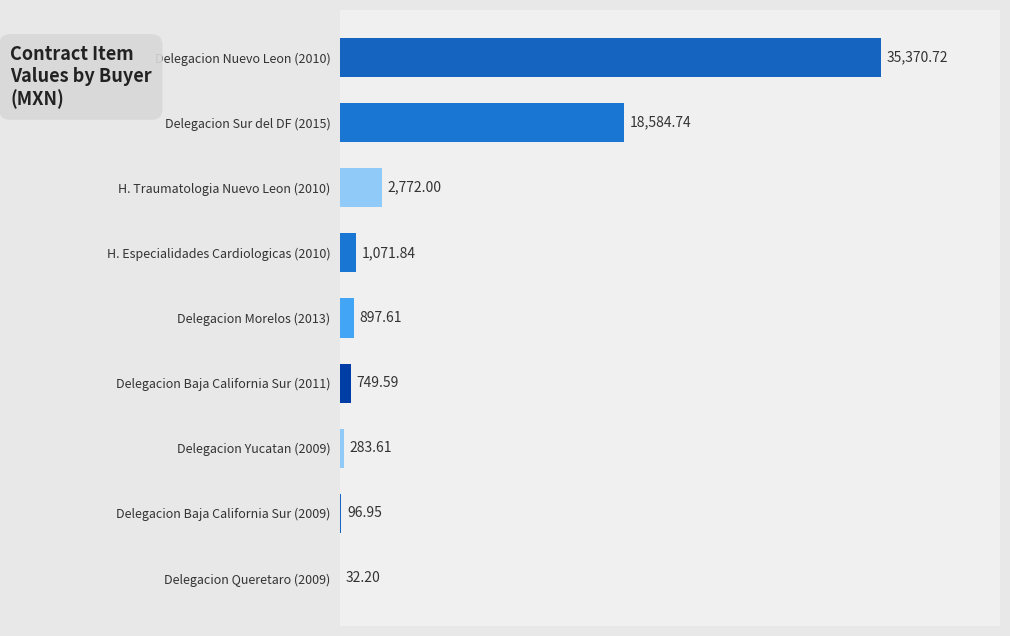

What is the change in value from Delegacion Baja California Sur (2011) to Delegacion Yucatan (2009)?

-466.0